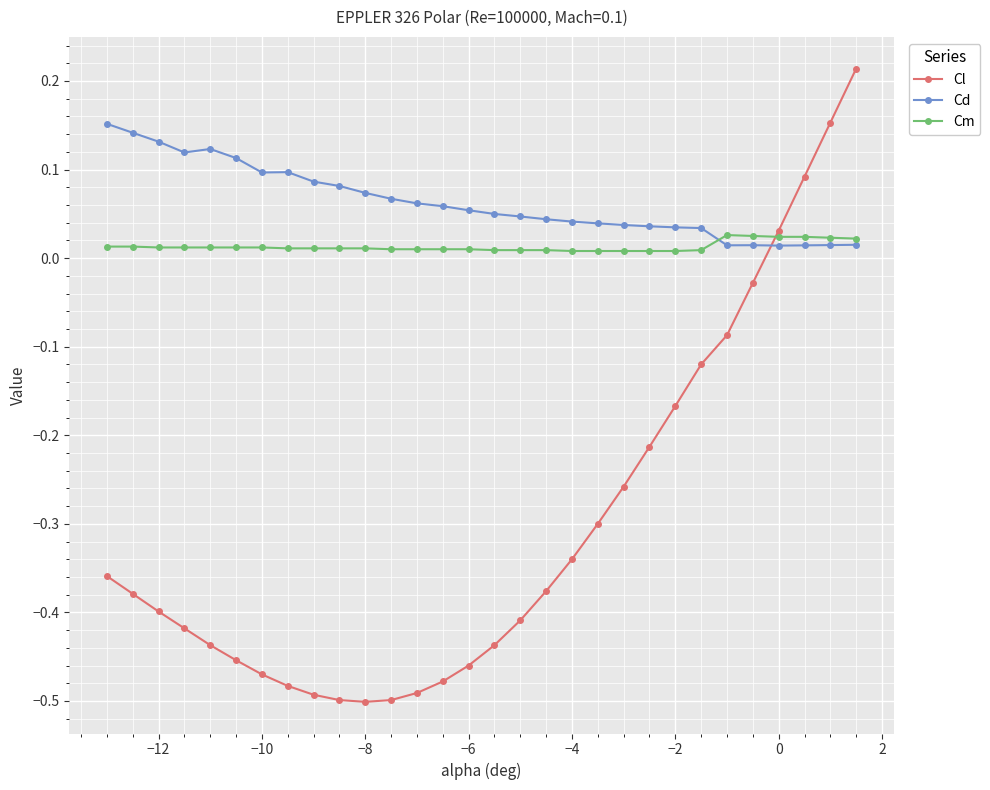

How many times do Cd and Cl cross each other?

1